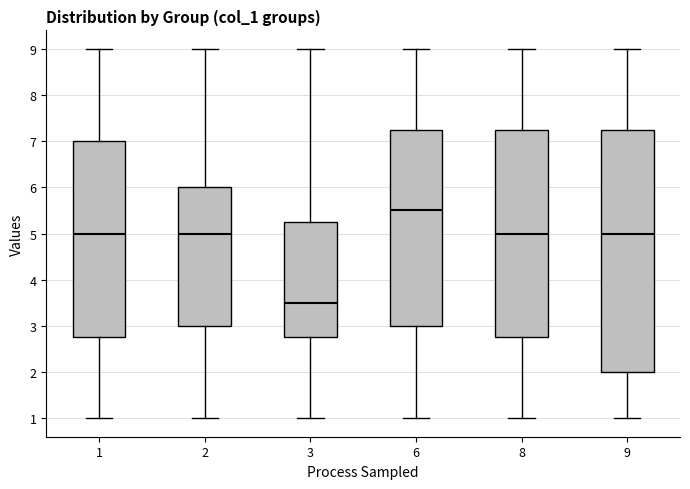

Comparing the boxes themselves (not the whiskers), which one is the tallest?

9